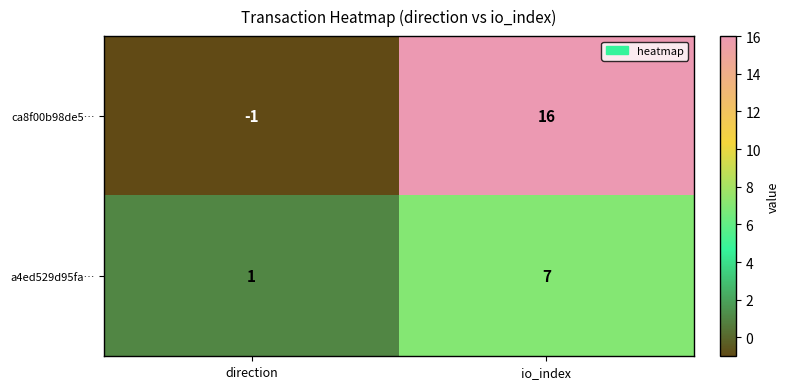

Which label corresponds to the largest value in the chart?

io_index